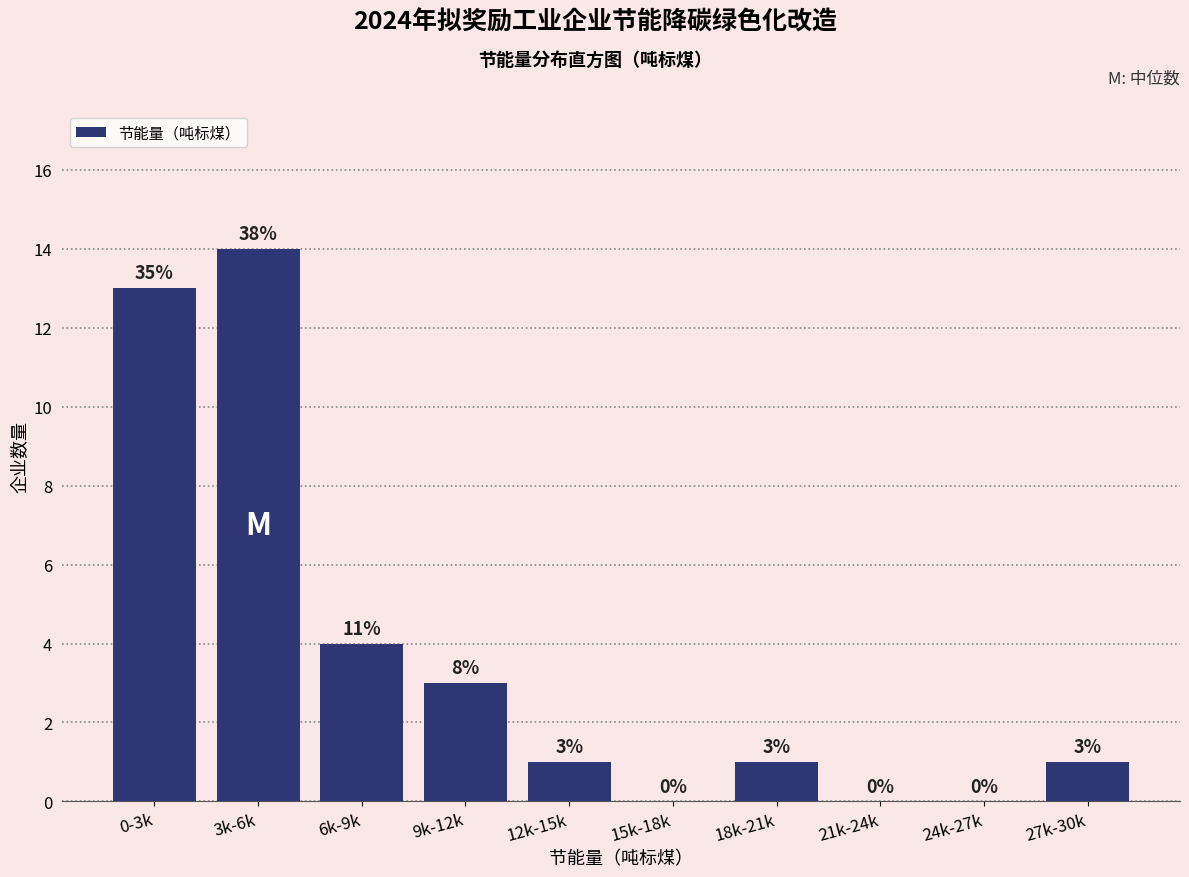

Reading left to right, transcribe all the data shown in this chart.

0-3k=13	3k-6k=14	6k-9k=4	9k-12k=3	12k-15k=1	15k-18k=0	18k-21k=1	21k-24k=0	24k-27k=0	27k-30k=1